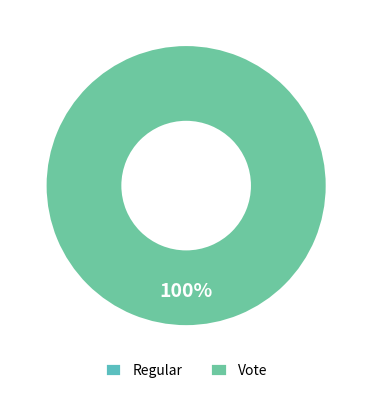

What is the majority slice?

Vote